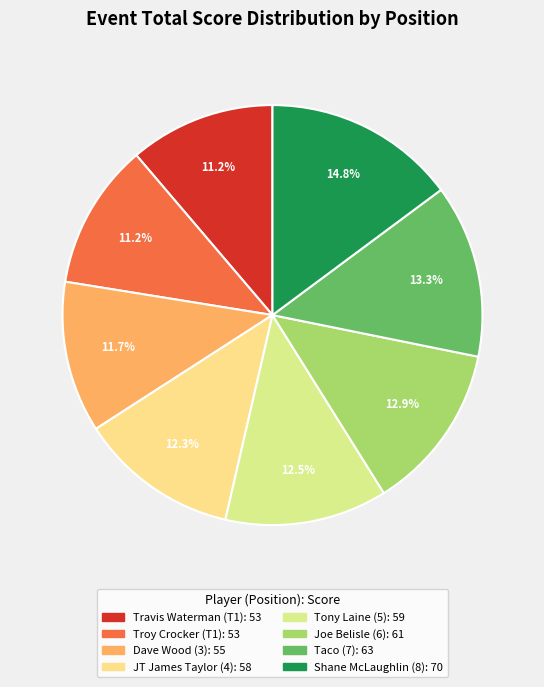

True or false: Joe Belisle (6) accounts for 26% of the total.

False